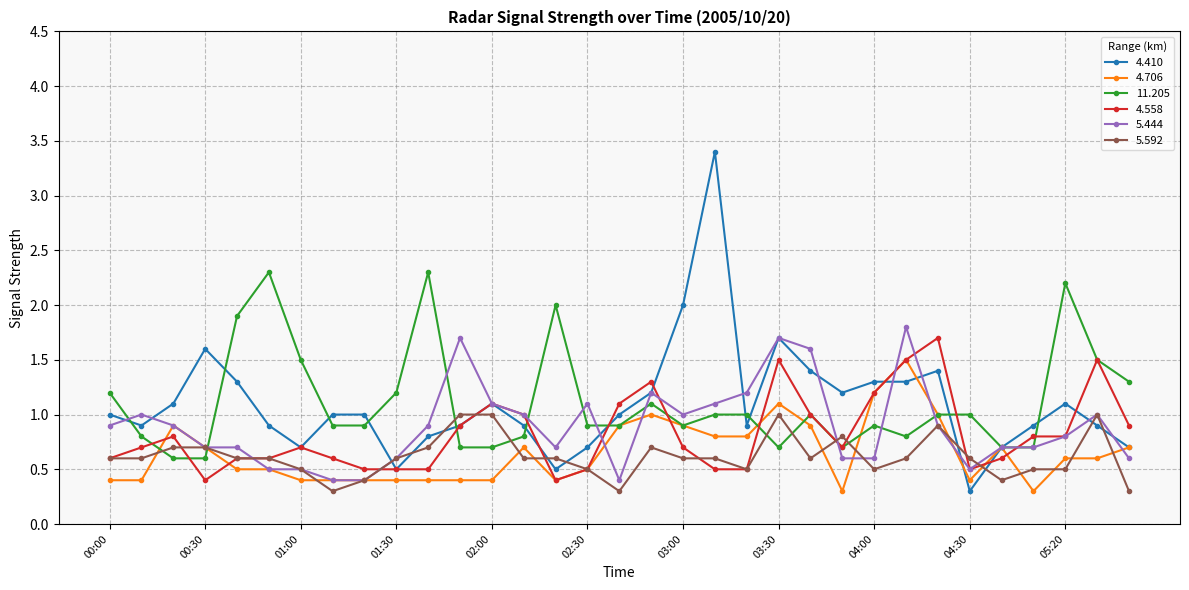

What are all the series names shown in the legend?

4.410, 4.706, 11.205, 4.558, 5.444, 5.592